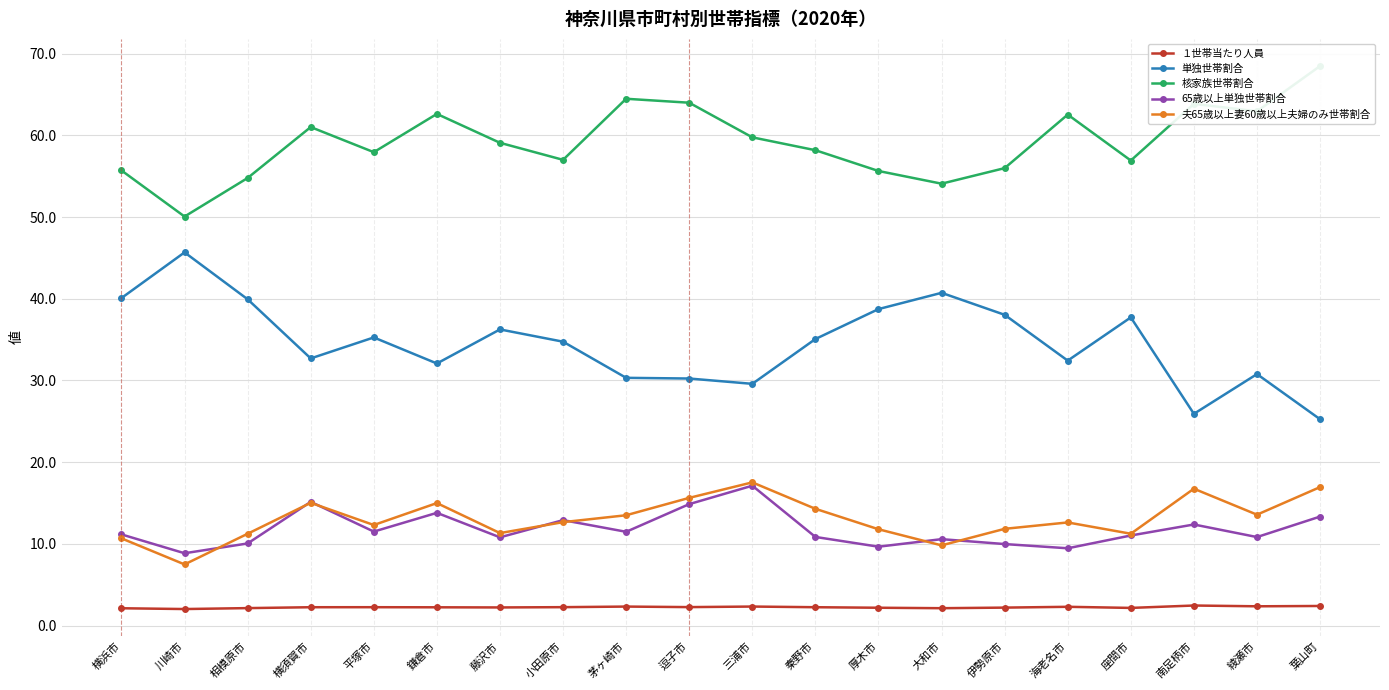

What is the difference between the 65歳以上単独世帯割合 values at 平塚市 and 横浜市?

0.3